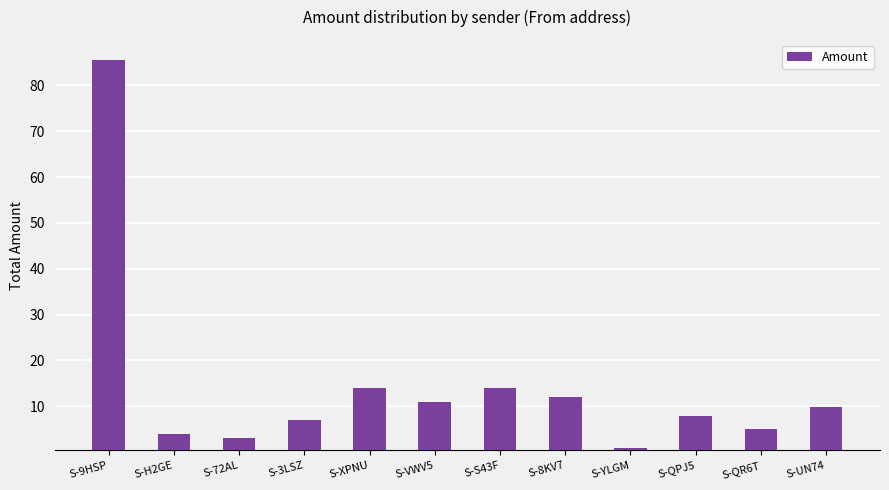

Read the value at S-3LSZ.

7.0